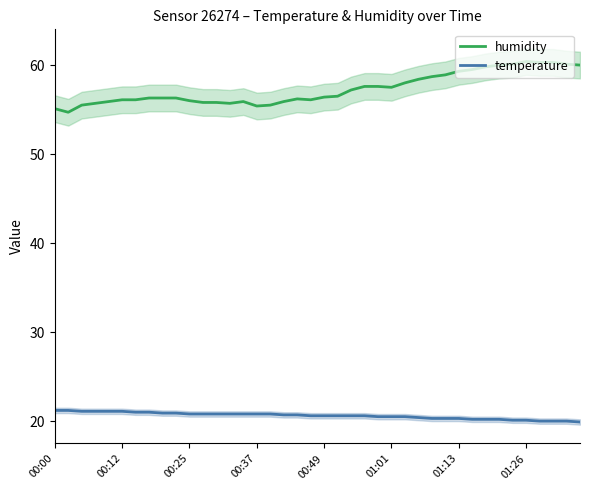

What is the lowest value of the temperature series?

19.9